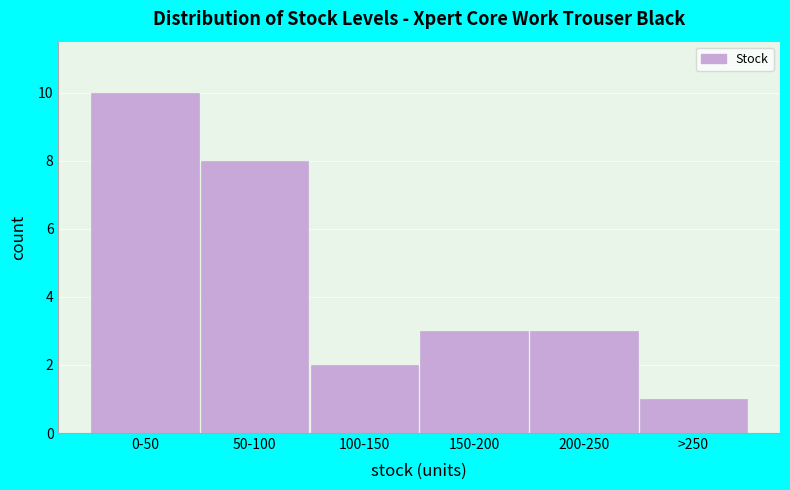

Reading left to right, what are all the values shown in this chart?

0-50=10	50-100=8	100-150=2	150-200=3	200-250=3	>250=1